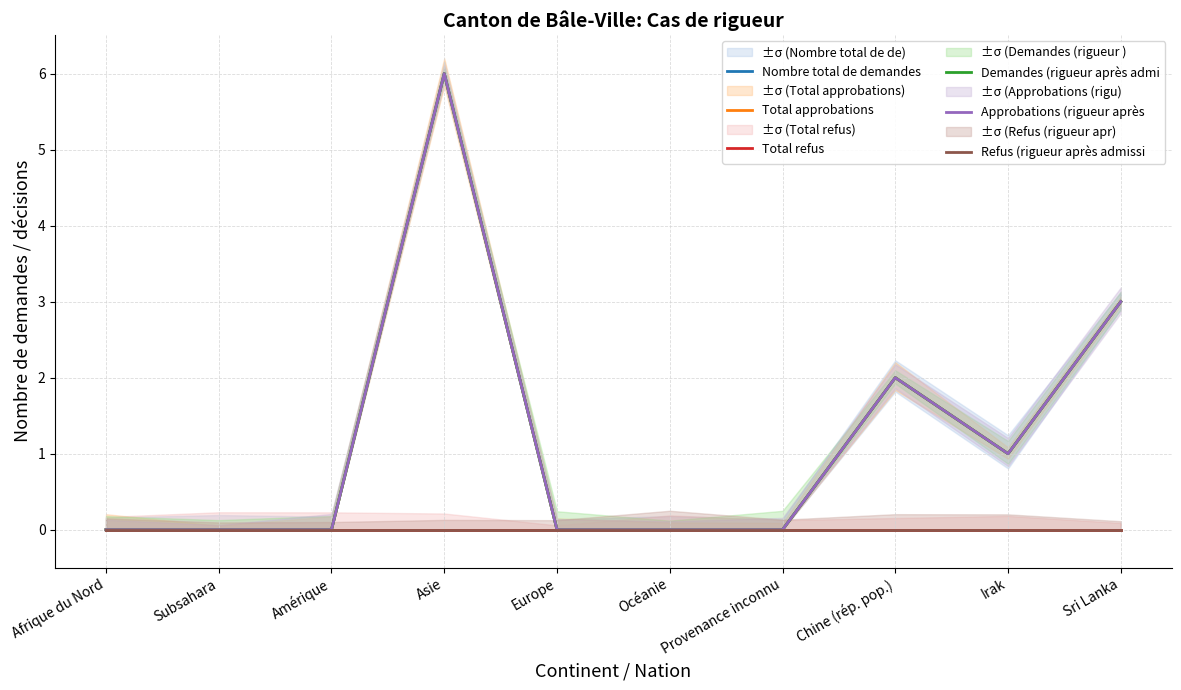

Which series has the widest spread of values?

Nombre total de demandes